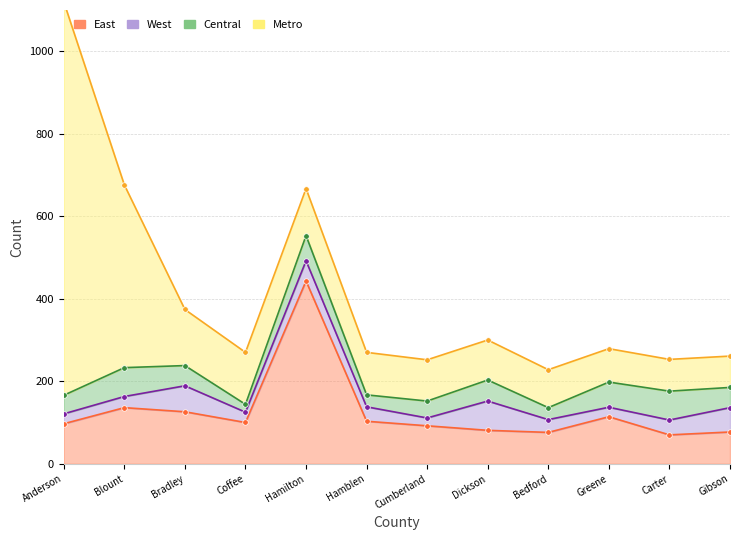

Reading left to right, what are all the values shown in this chart?

East: Anderson=97	Blount=136	Bradley=126	Coffee=100	Hamilton=443	Hamblen=103	Cumberland=92	Dickson=81	Bedford=76	Greene=114	Carter=70	Gibson=77
West: Anderson=24	Blount=27	Bradley=63	Coffee=25	Hamilton=49	Hamblen=35	Cumberland=19	Dickson=71	Bedford=31	Greene=23	Carter=36	Gibson=59
Central: Anderson=45	Blount=70	Bradley=49	Coffee=19	Hamilton=61	Hamblen=29	Cumberland=41	Dickson=51	Bedford=29	Greene=61	Carter=70	Gibson=49
Metro: Anderson=954	Blount=443	Bradley=136	Coffee=126	Hamilton=114	Hamblen=103	Cumberland=100	Dickson=97	Bedford=92	Greene=81	Carter=77	Gibson=76